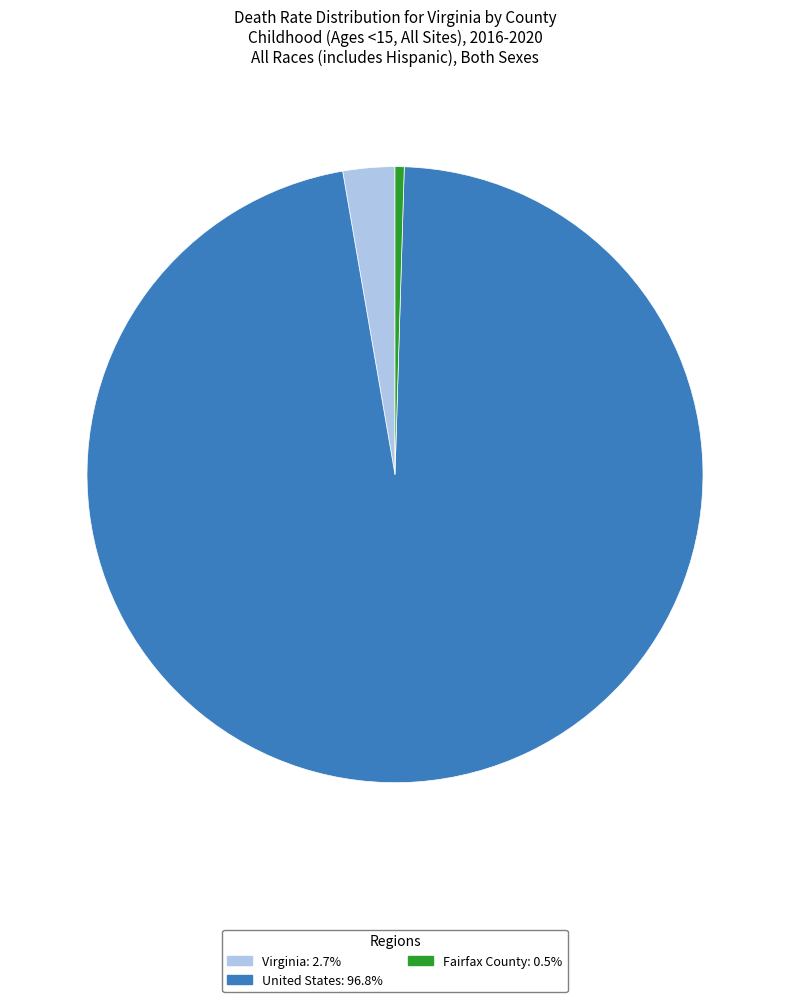

Is Fairfax County: 0.5% the majority of the pie?

No